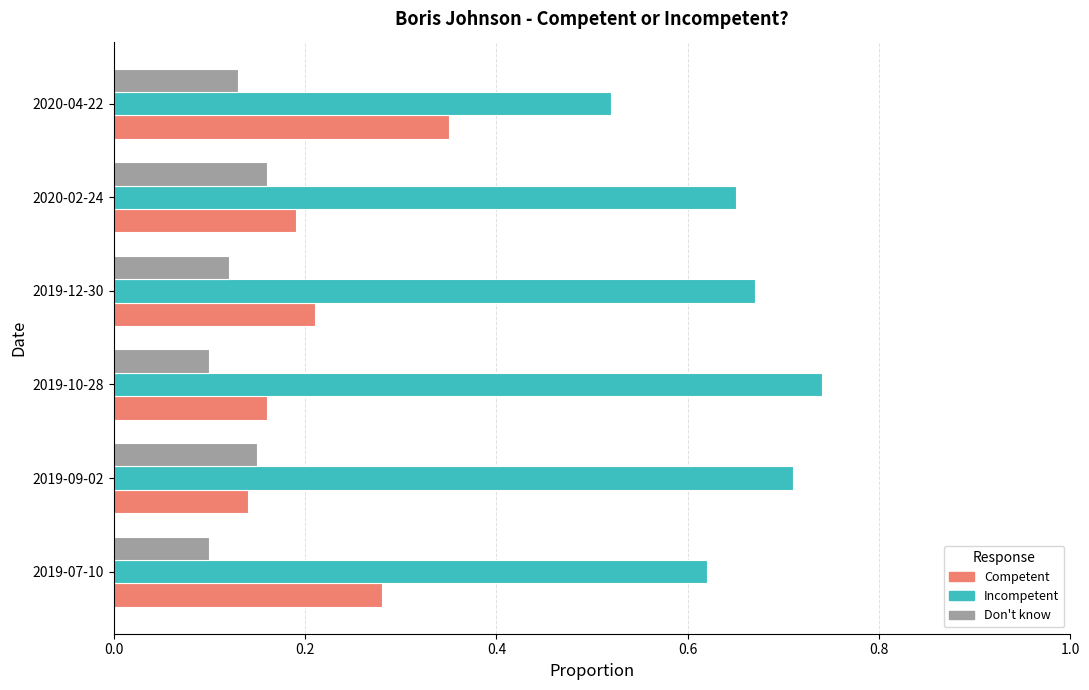

Which category has the lowest value in the Competent series?

2019-09-02